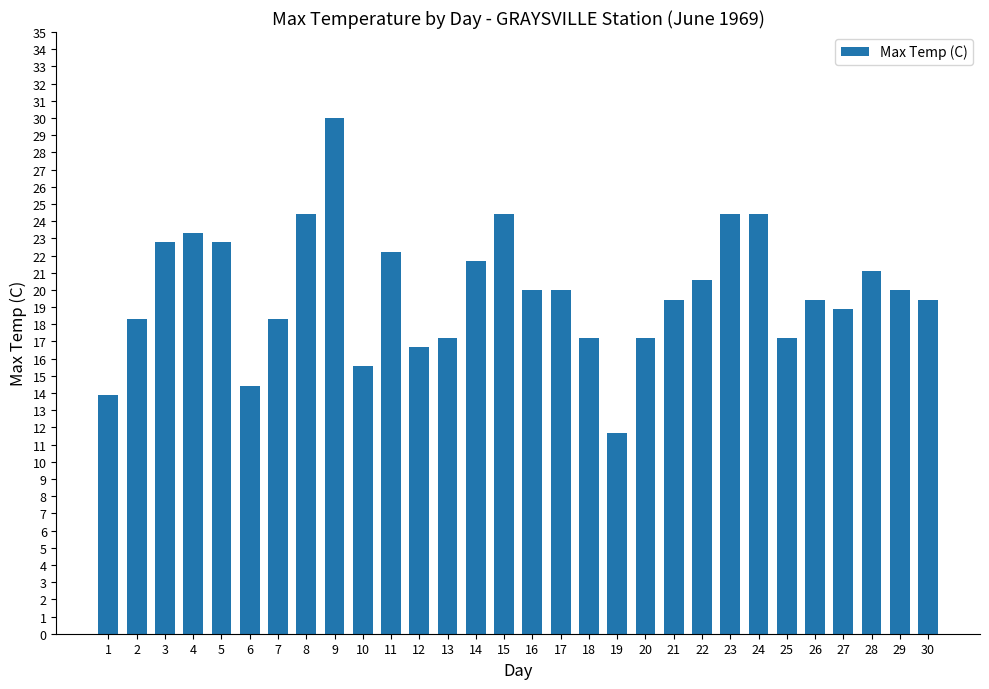

How many bars are there in total?

30